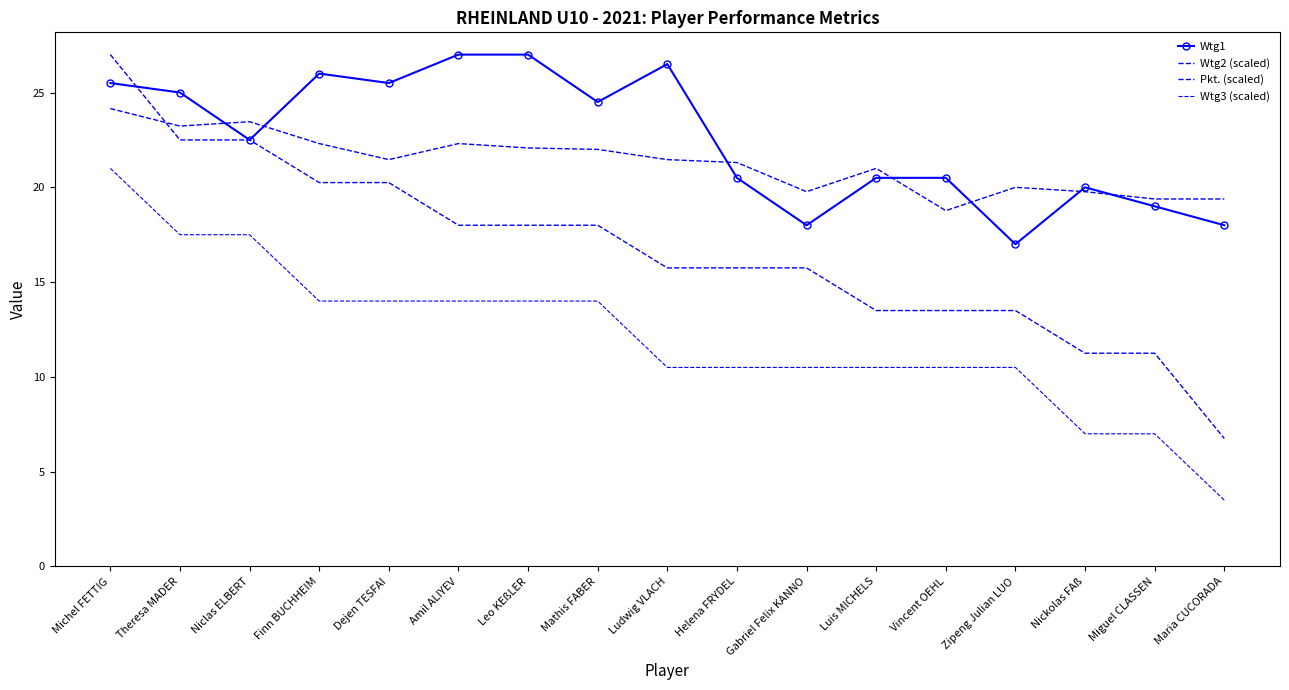

Count the number of categories in the chart.

17